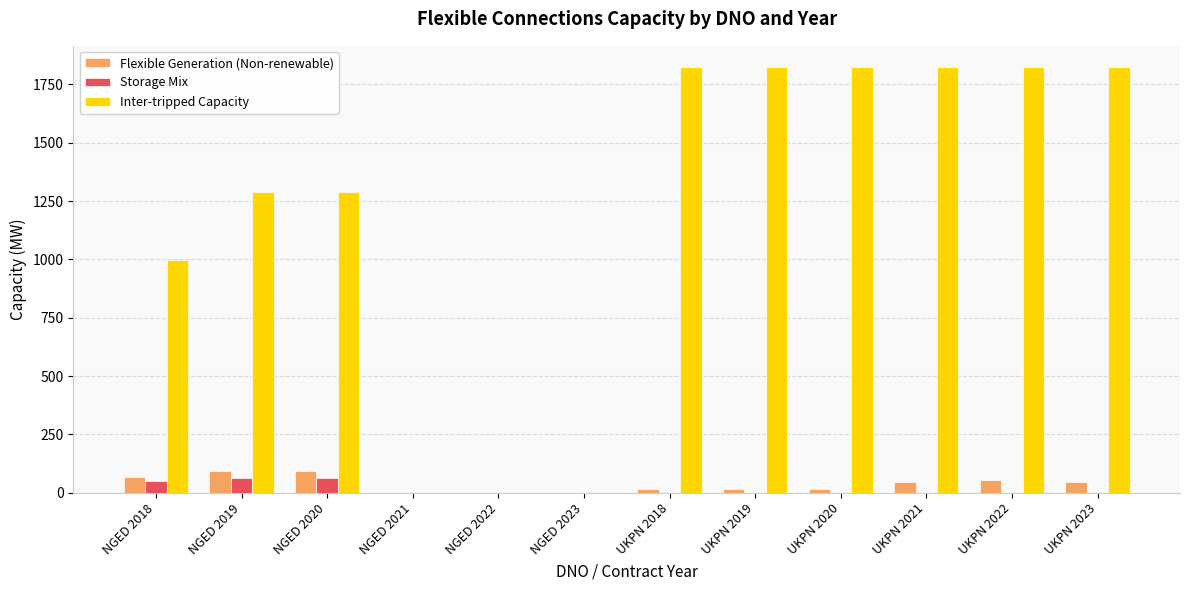

How many categories are shown in the chart?

12